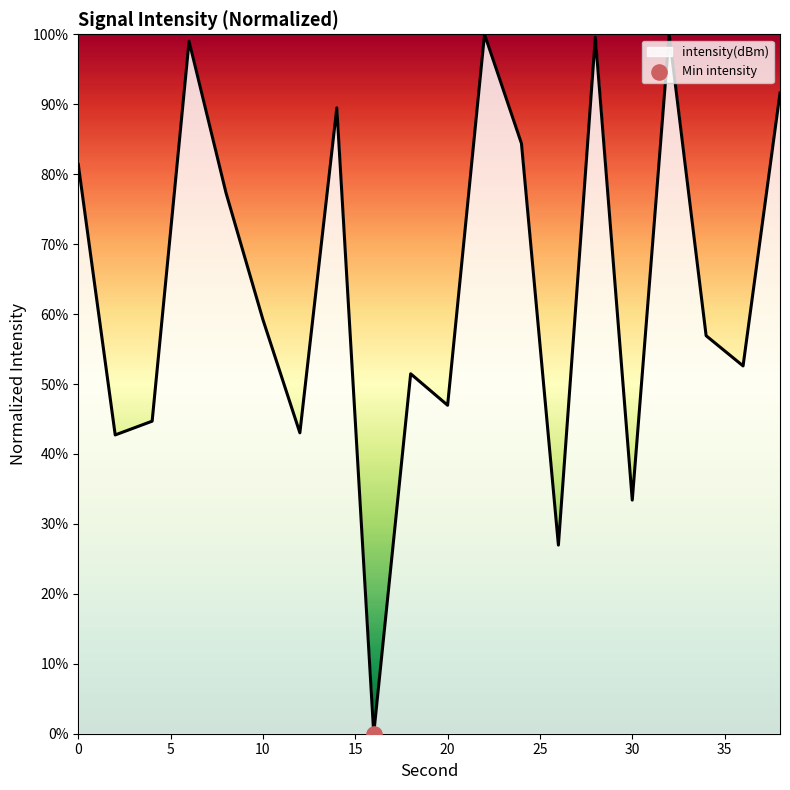

What is the difference between the maximum and minimum values?

100.0